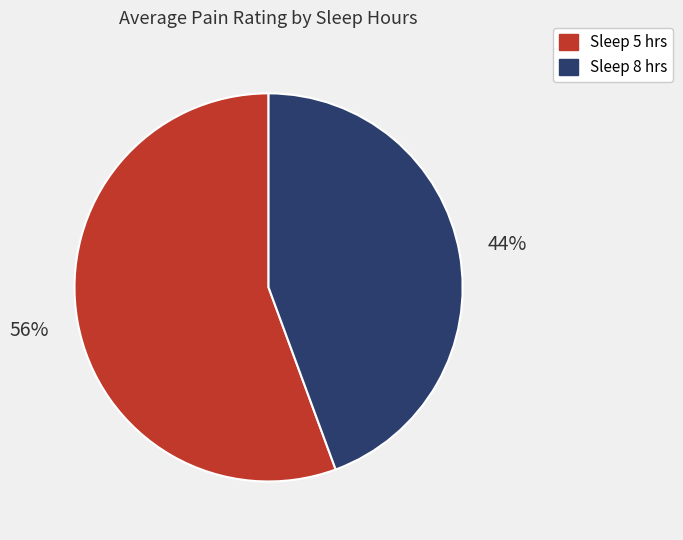

Which slice is the smallest?

Sleep 8 hrs